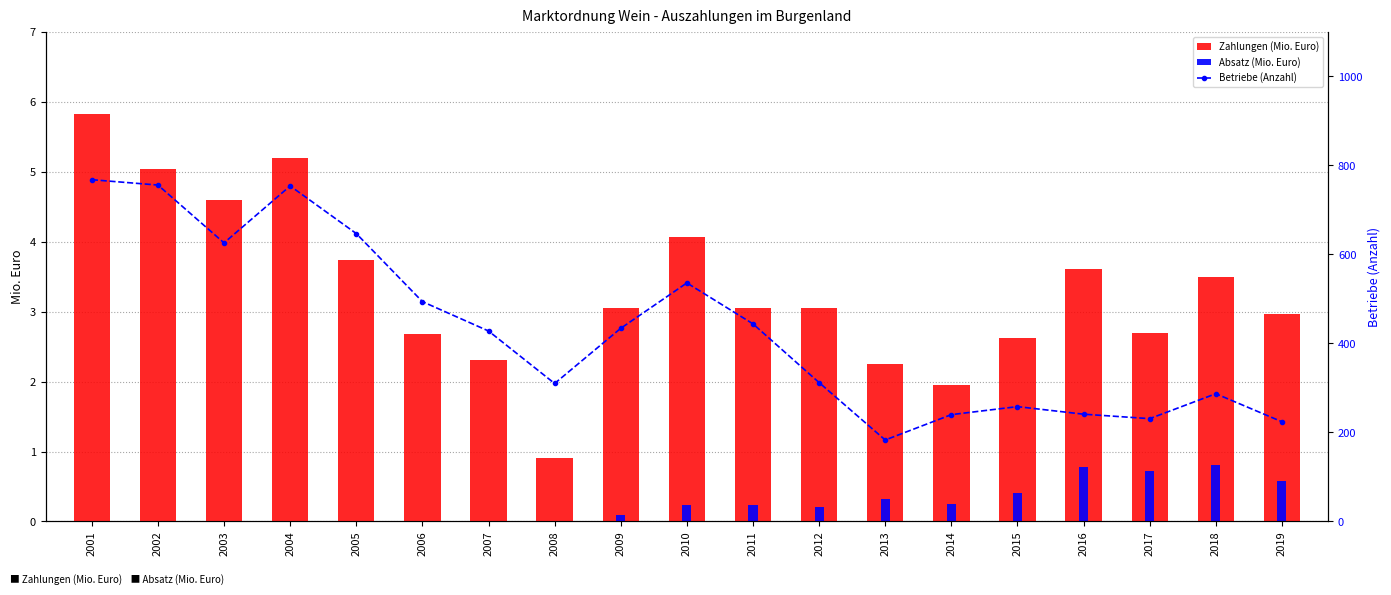

What is the spread (max minus min) of values at 2014?

239.7